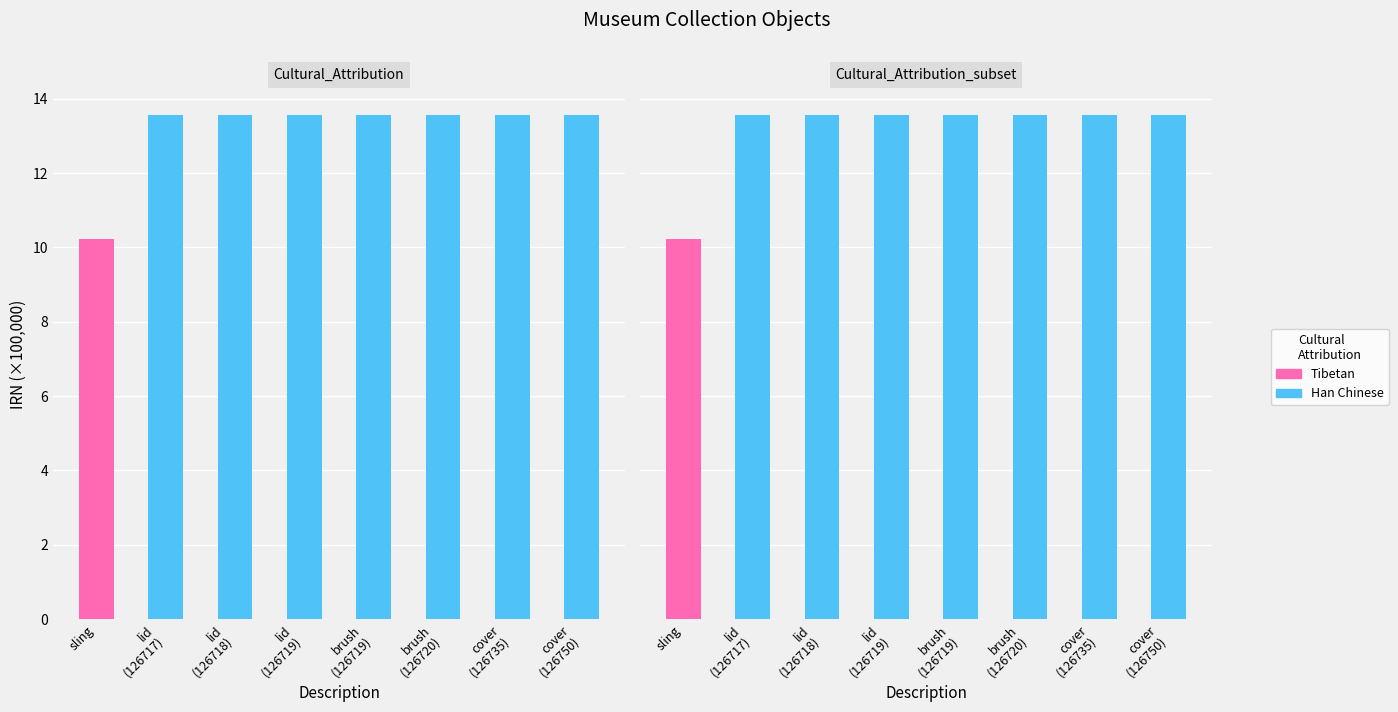

Is the value of Tibetan at cover
(126750) greater than the value of Han Chinese at lid
(126718)?

No